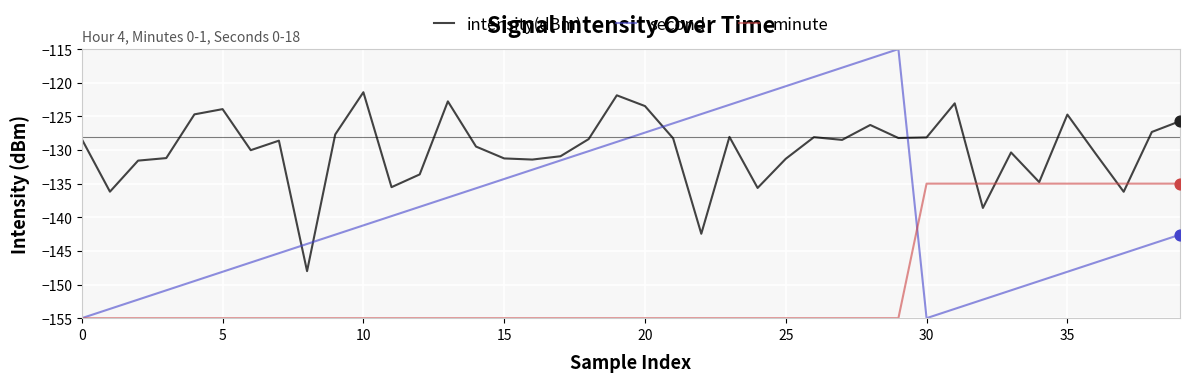

Which series has the largest total across all categories?

intensity(dBm)